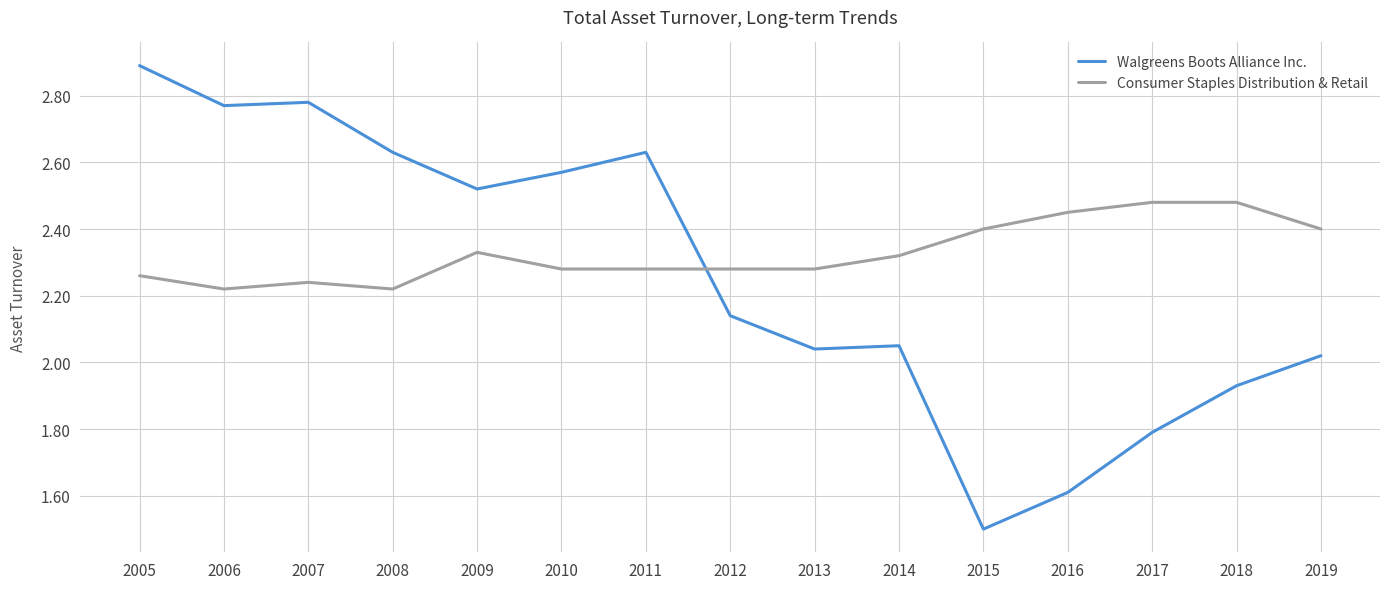

Between 2014 and 2019, which series saw the biggest shift?

Consumer Staples Distribution & Retail